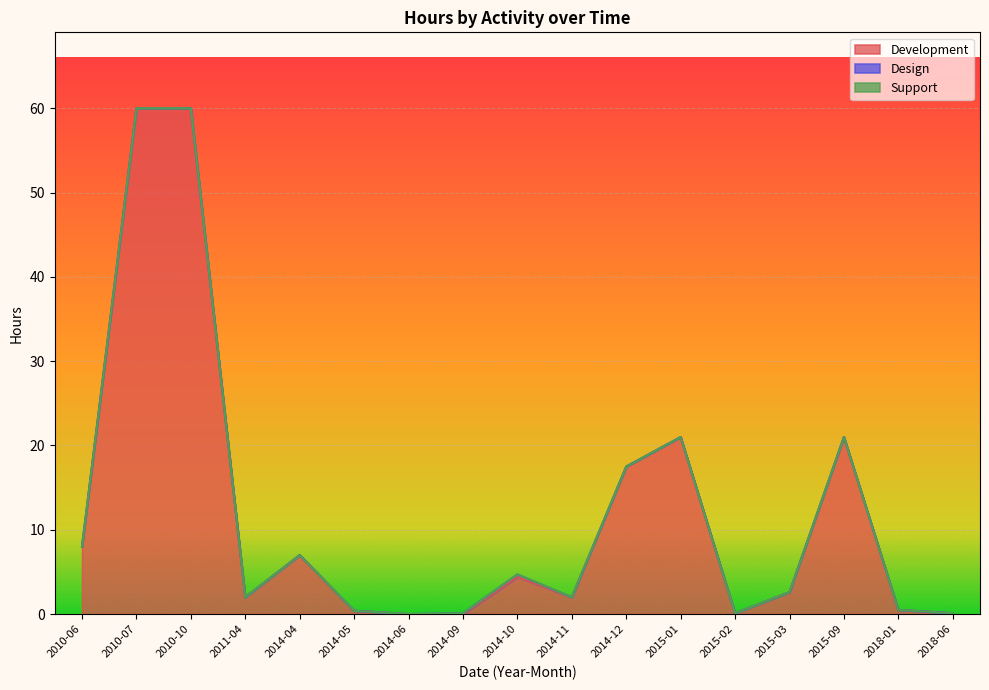

What is the total value across all series at 2014-11?

2.0